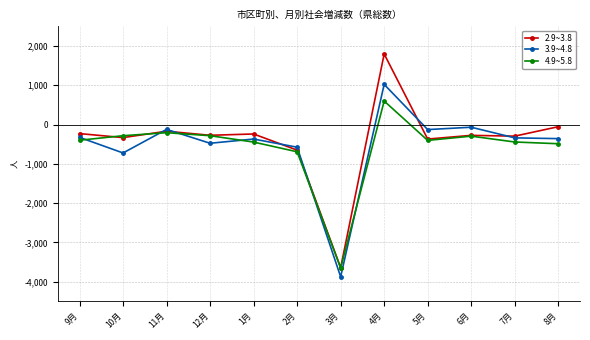

What is the highest value of the 4.9~5.8 series?

599